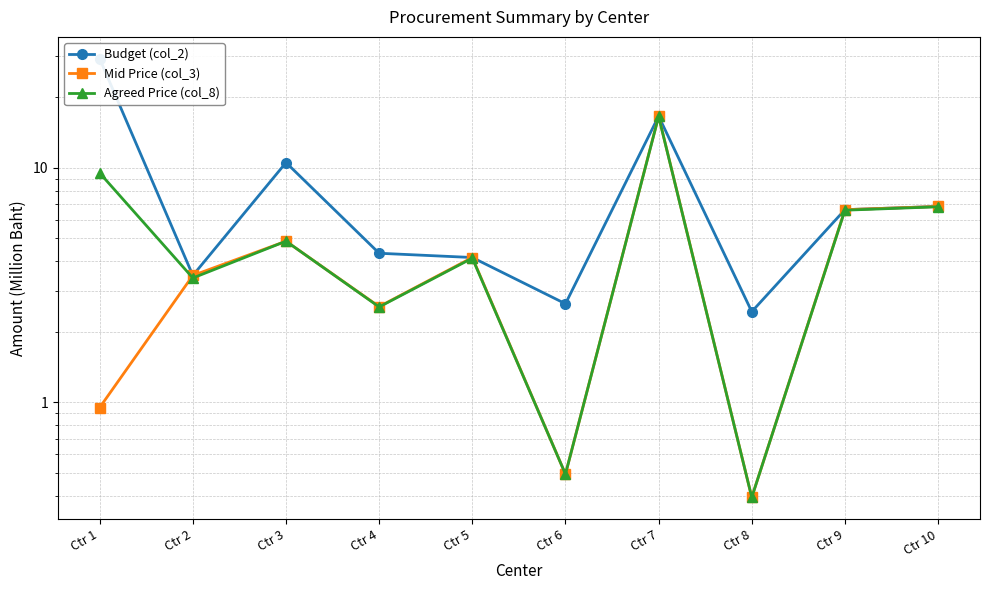

Which series changed the most between Ctr 1 and Ctr 9?

Budget (col_2)